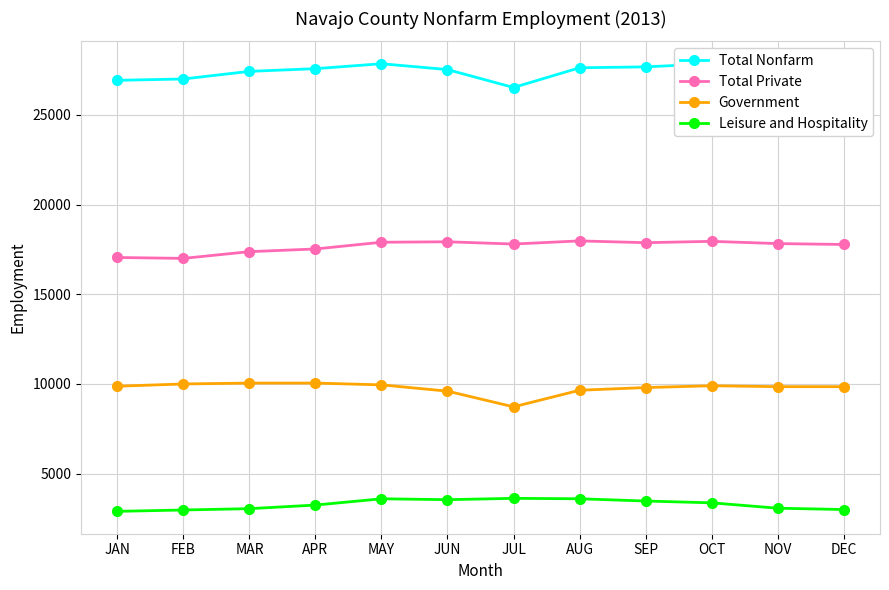

True or false: Government and Leisure and Hospitality intersect in this chart.

False